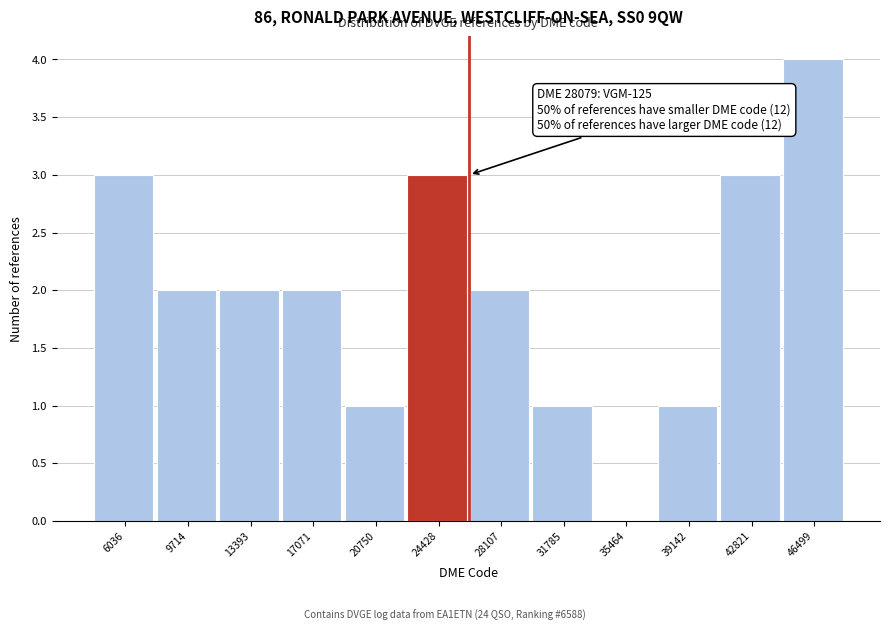

Reading left to right, transcribe all the data shown in this chart.

6036=3	9714=2	13393=2	17071=2	20750=1	24428=3	28107=2	31785=1	35464=0	39142=1	42821=3	46499=4